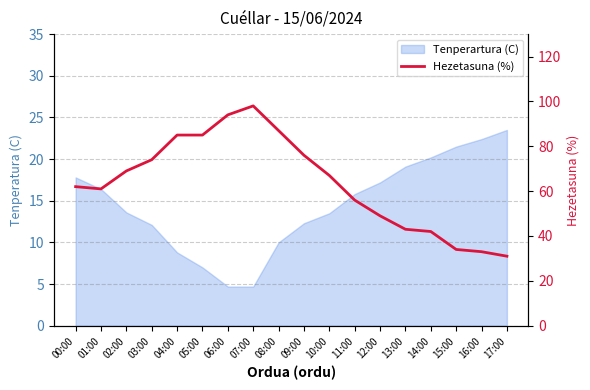

How many interior local valleys (lower than both neighbors) does the data have?

1